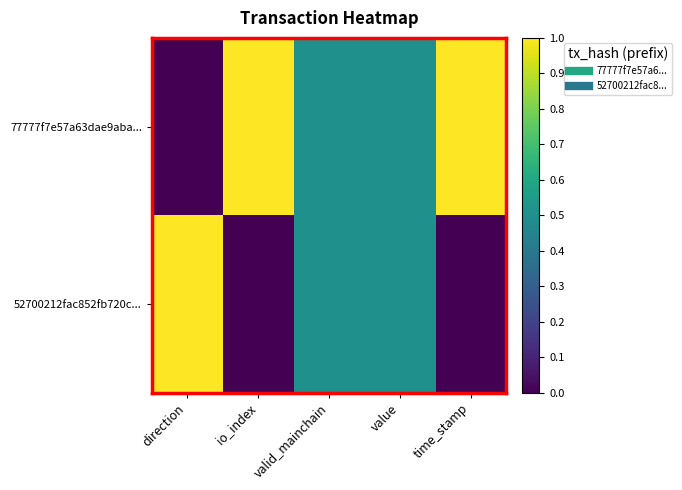

What is the maximum value shown in the chart?

1.0